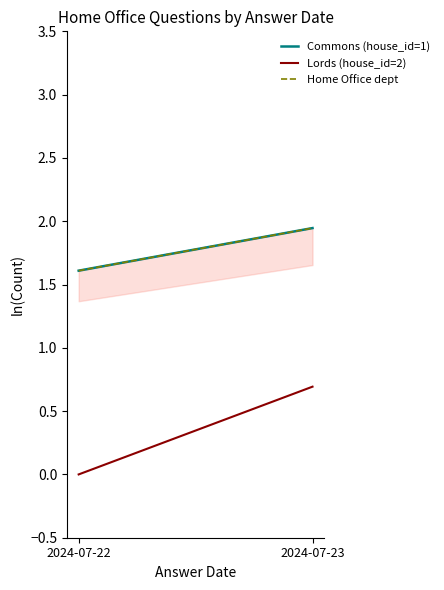

At which category is the sum across all series the highest?

2024-07-23